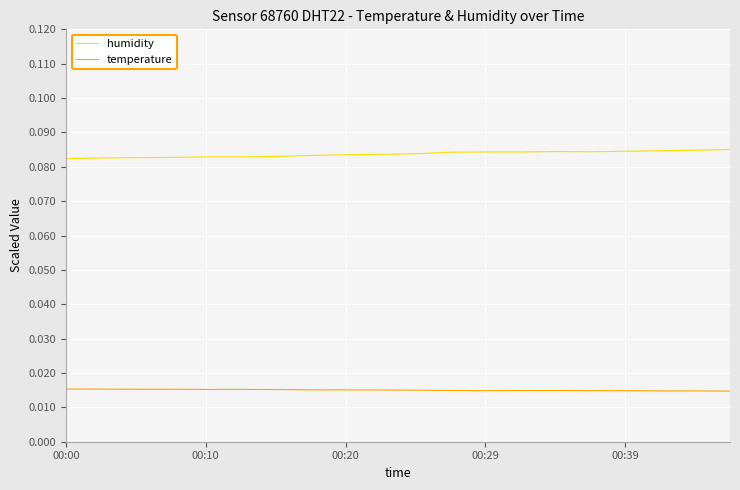

List the series in order of their peak value, highest first.

humidity, temperature